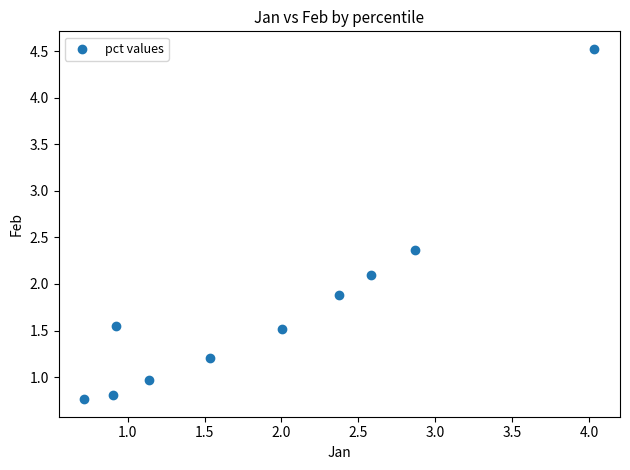

What is the range of X values (max minus min)?

3.3